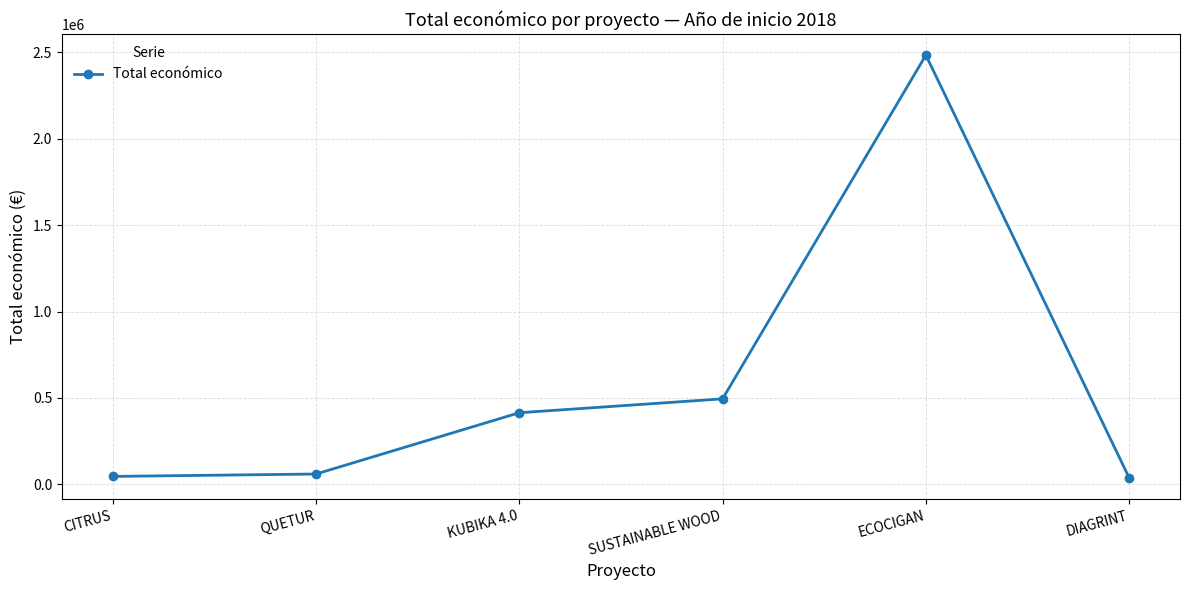

What is the sum of the values at KUBIKA 4.0 and ECOCIGAN?

2898502